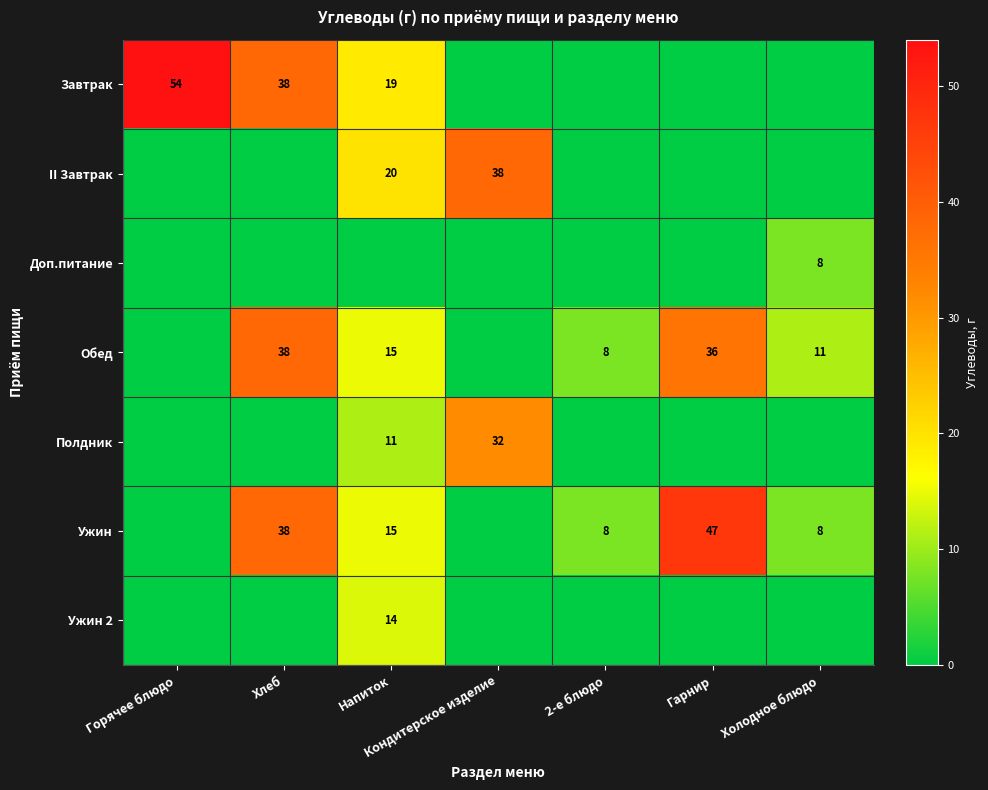

What is the difference between the II Завтрак values at Напиток and Кондитерское изделие?

18